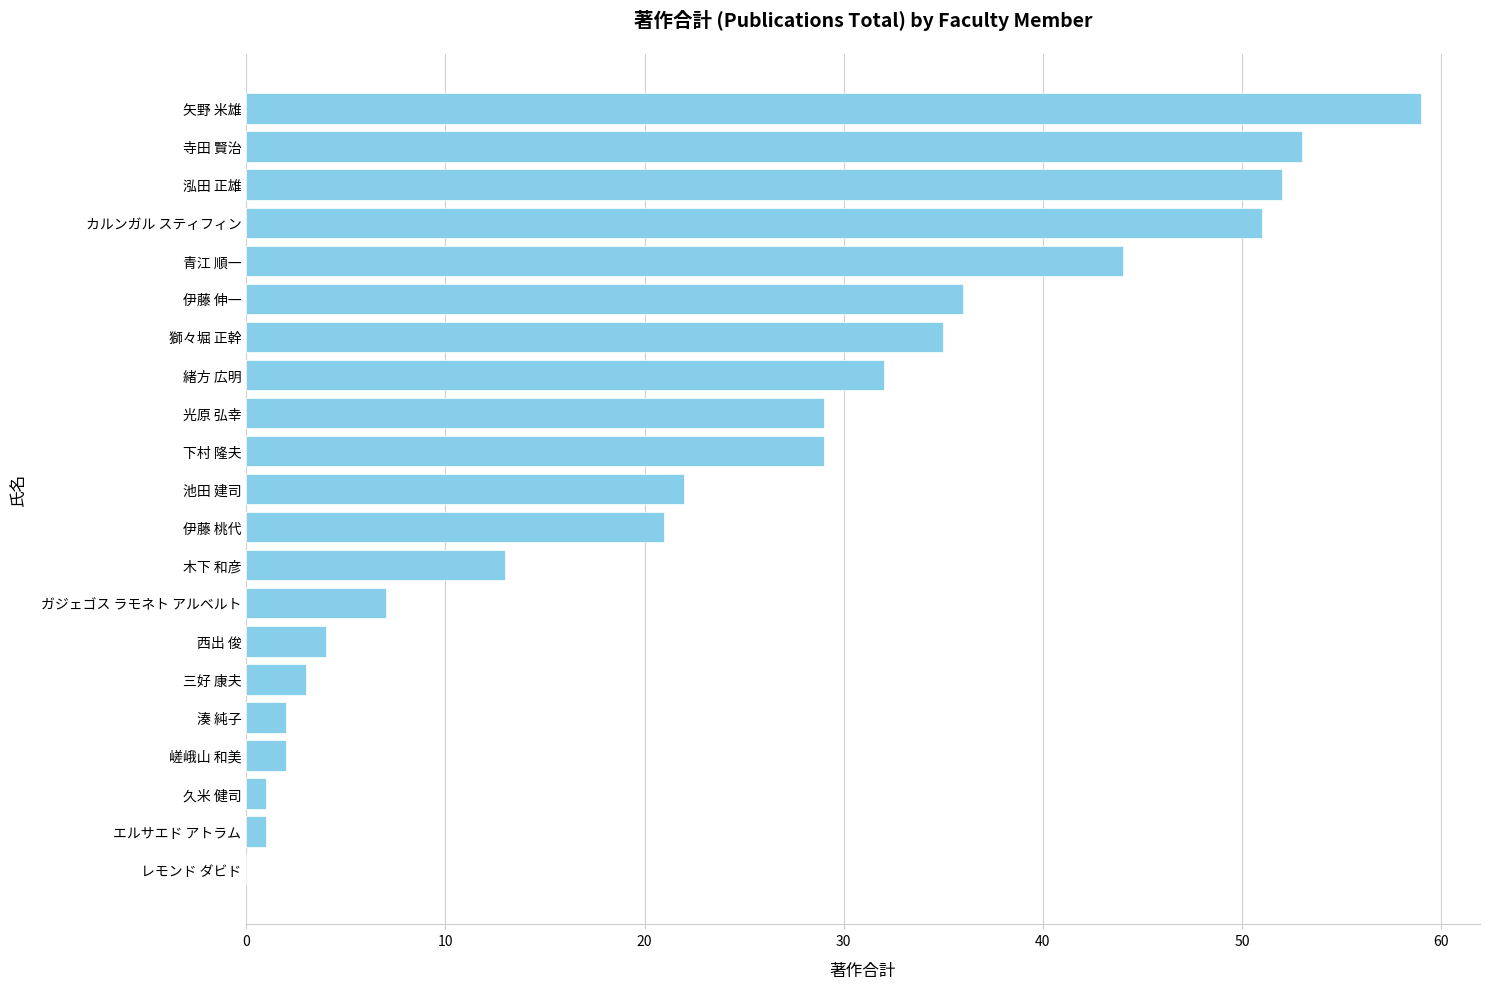

How many distinct data groups are displayed?

1